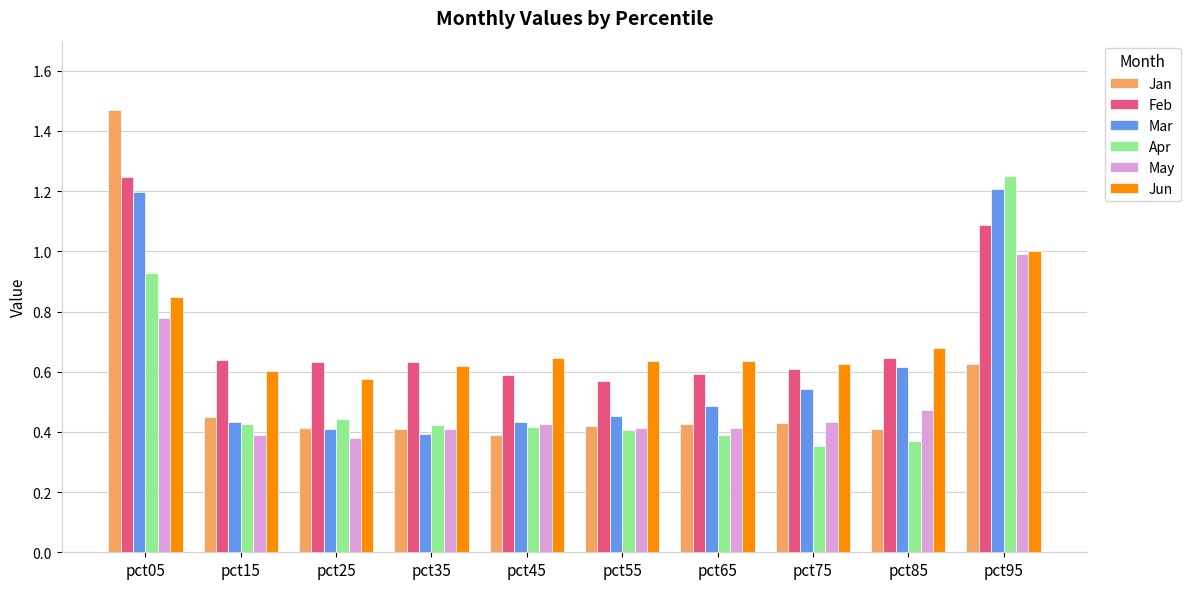

Which category has the lowest value in the Mar series?

pct35